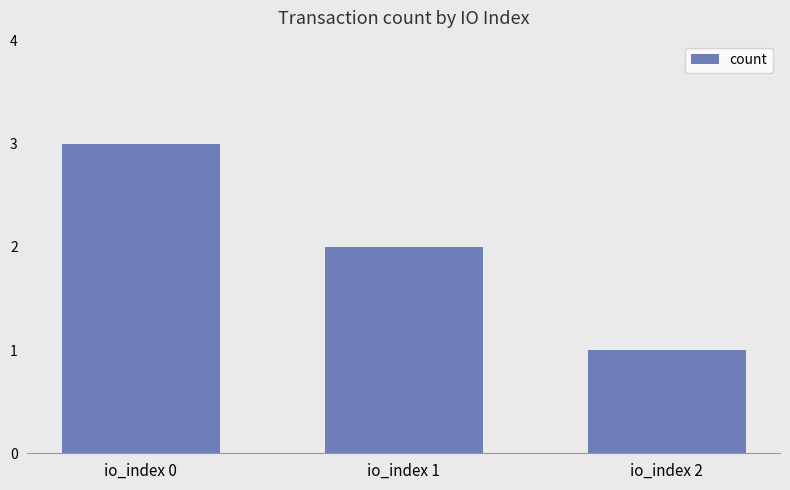

Reading right to left, transcribe all the data shown in this chart.

io_index 2=1	io_index 1=2	io_index 0=3